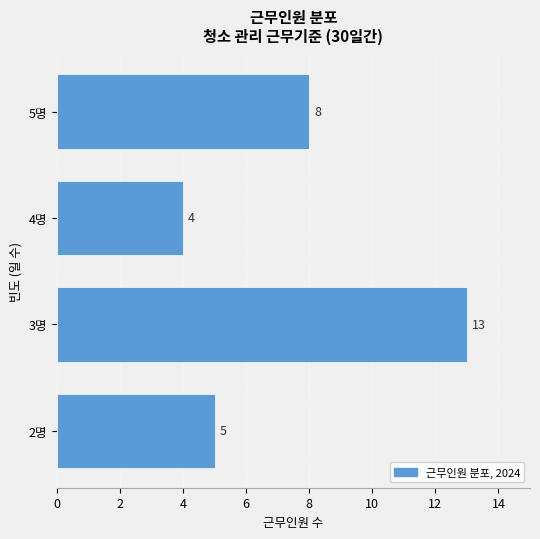

Reading bottom to top, what are all the values shown in this chart?

5	13	4	8